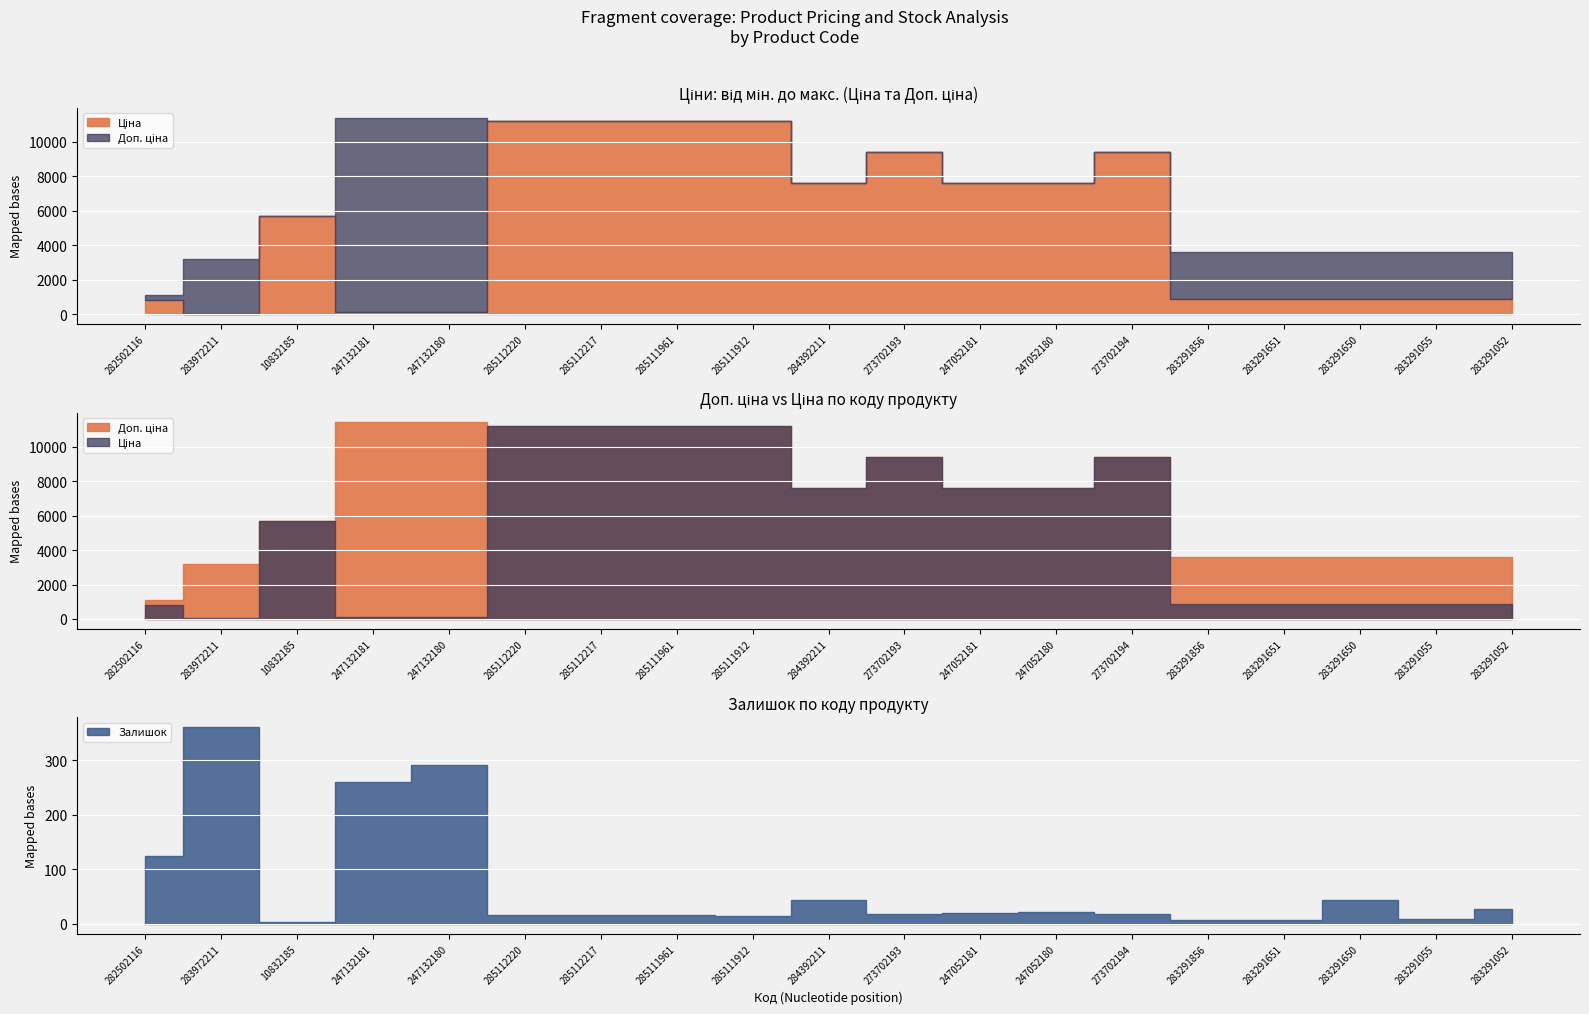

What are all the series names shown in the legend?

Ціна, Доп. ціна, Залишок